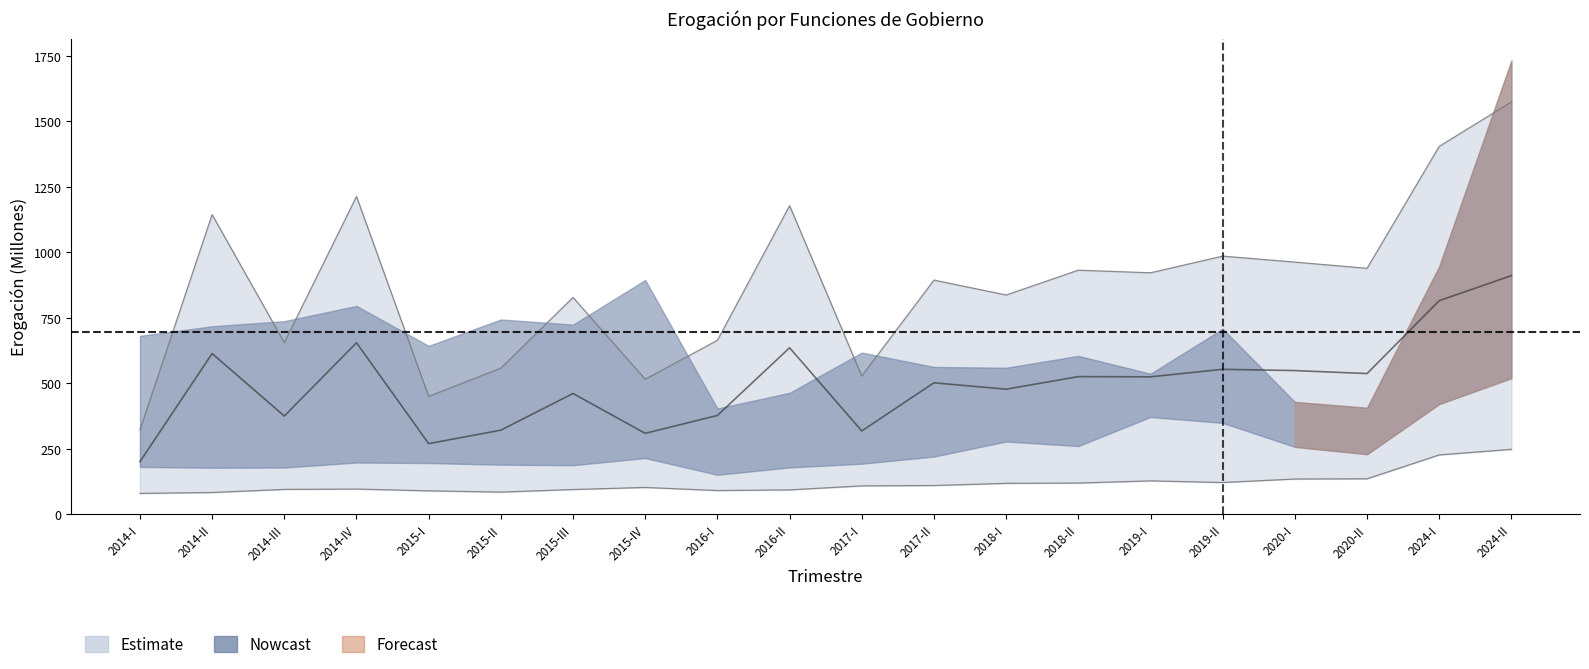

How many values in the 2015-I series exceed 196?

6